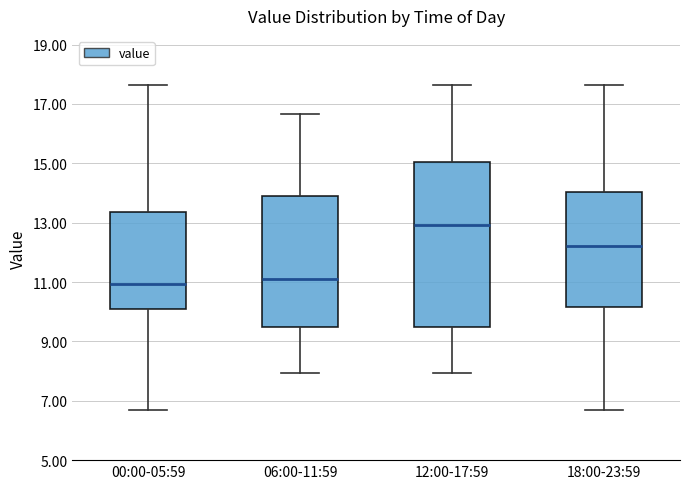

Comparing the boxes themselves (not the whiskers), which one is the tallest?

12:00-17:59